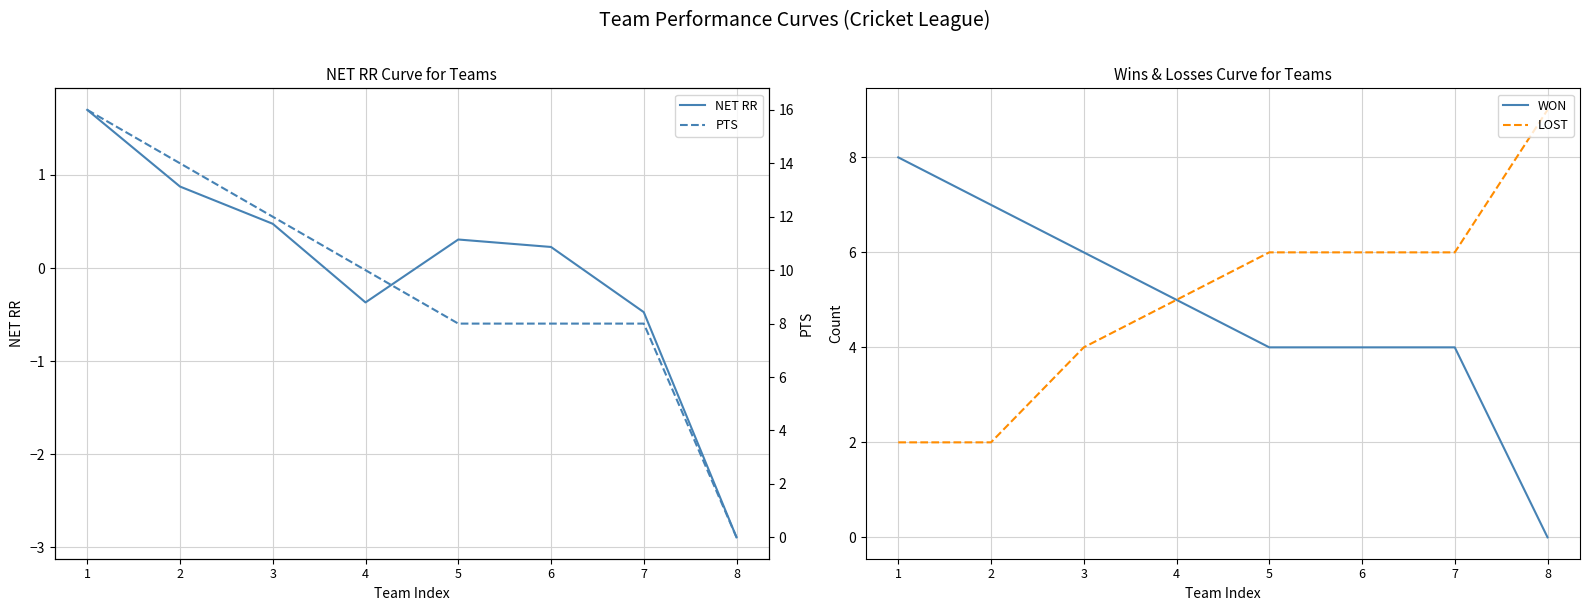

True or false: NET RR and LOST cross at least once.

False